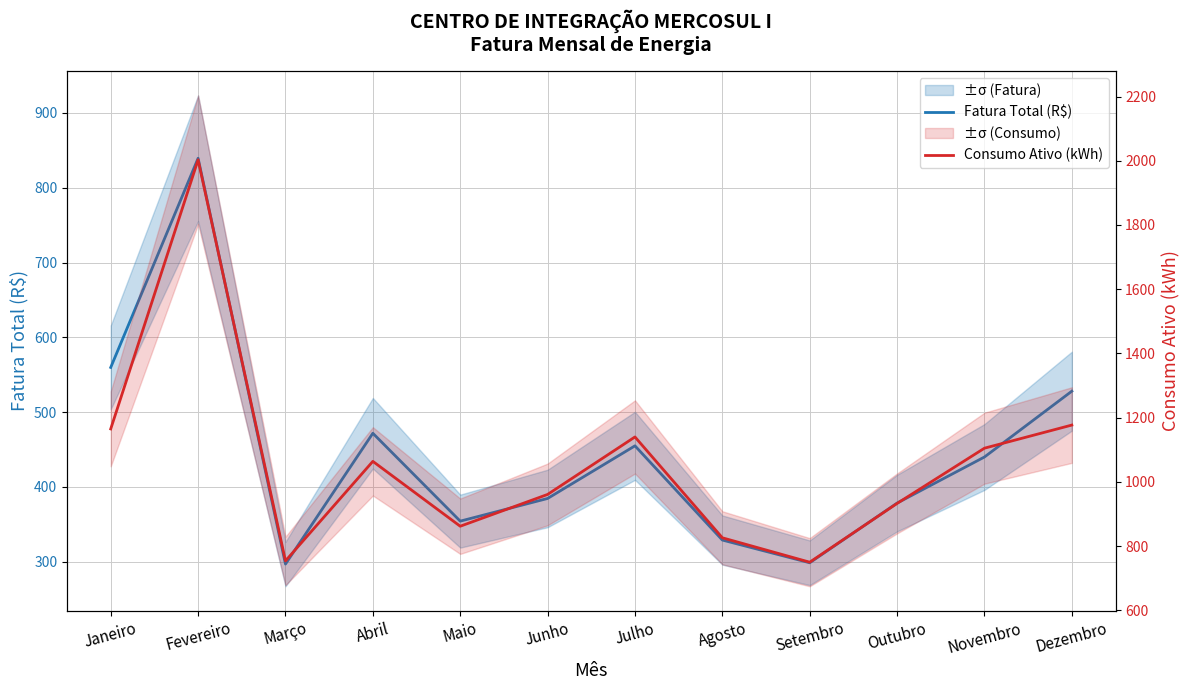

True or false: Consumo Ativo (kWh) has more than 0 points higher than both neighbors.

True